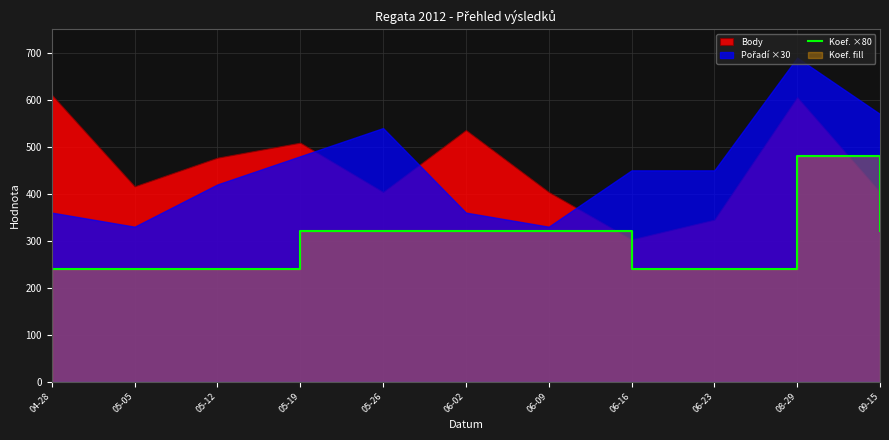

What is the sum of the values at 06-09 and 05-19?

640